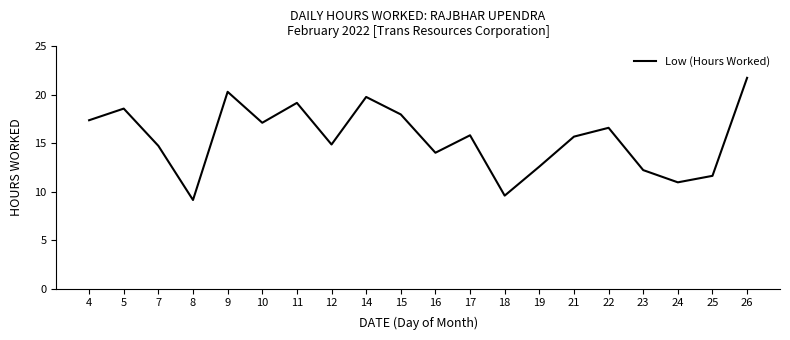

Between 16 and 5, which is larger?

5